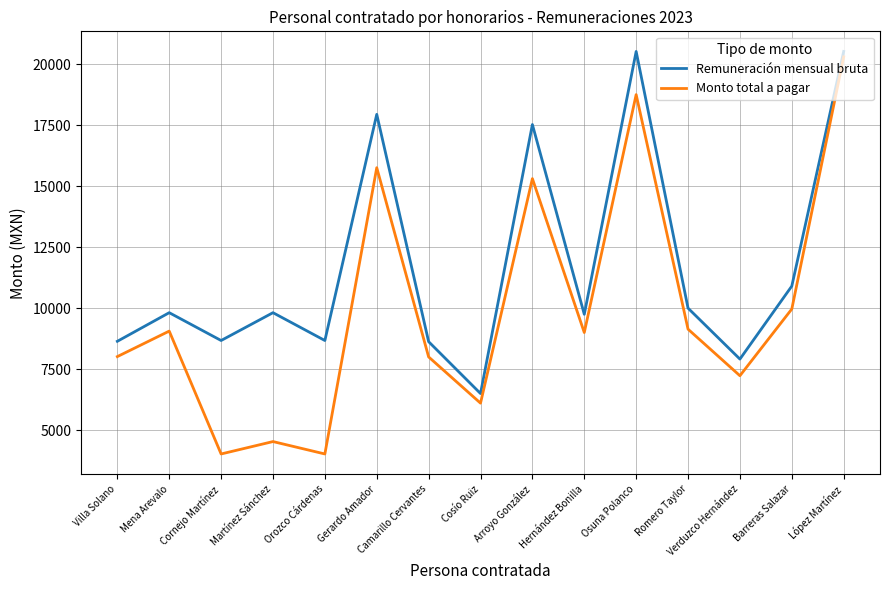

The Monto total a pagar series shows 4021.2 at Cornejo Martínez. True or false?

True